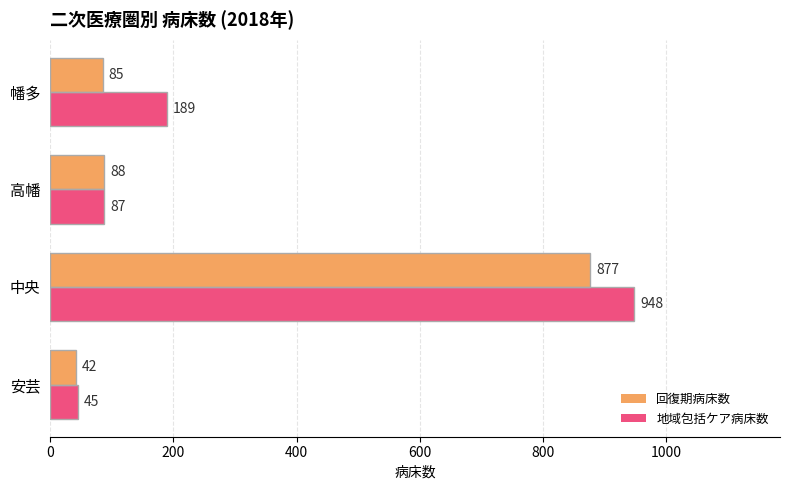

What is the approximate value of 地域包括ケア病床数 at 中央?

948